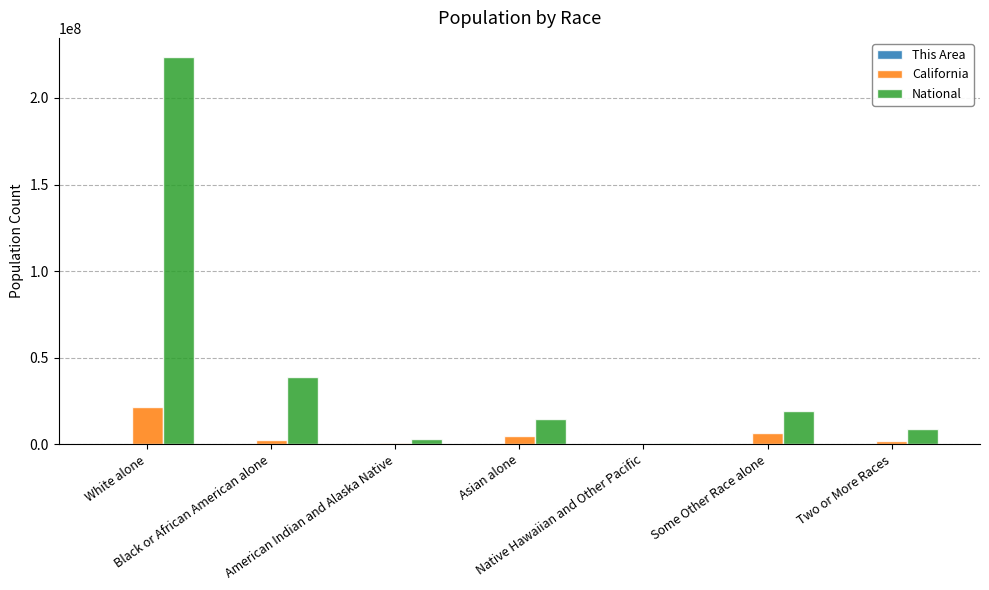

The value of National at Some Other Race alone is 11801115. True or false?

False